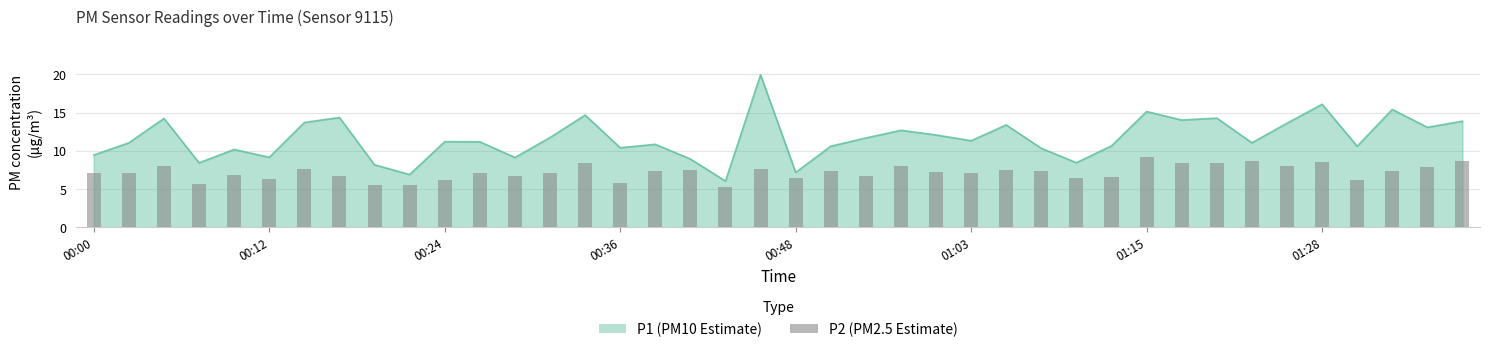

What is the ratio of the value at 37 to the value at 26?

1.0